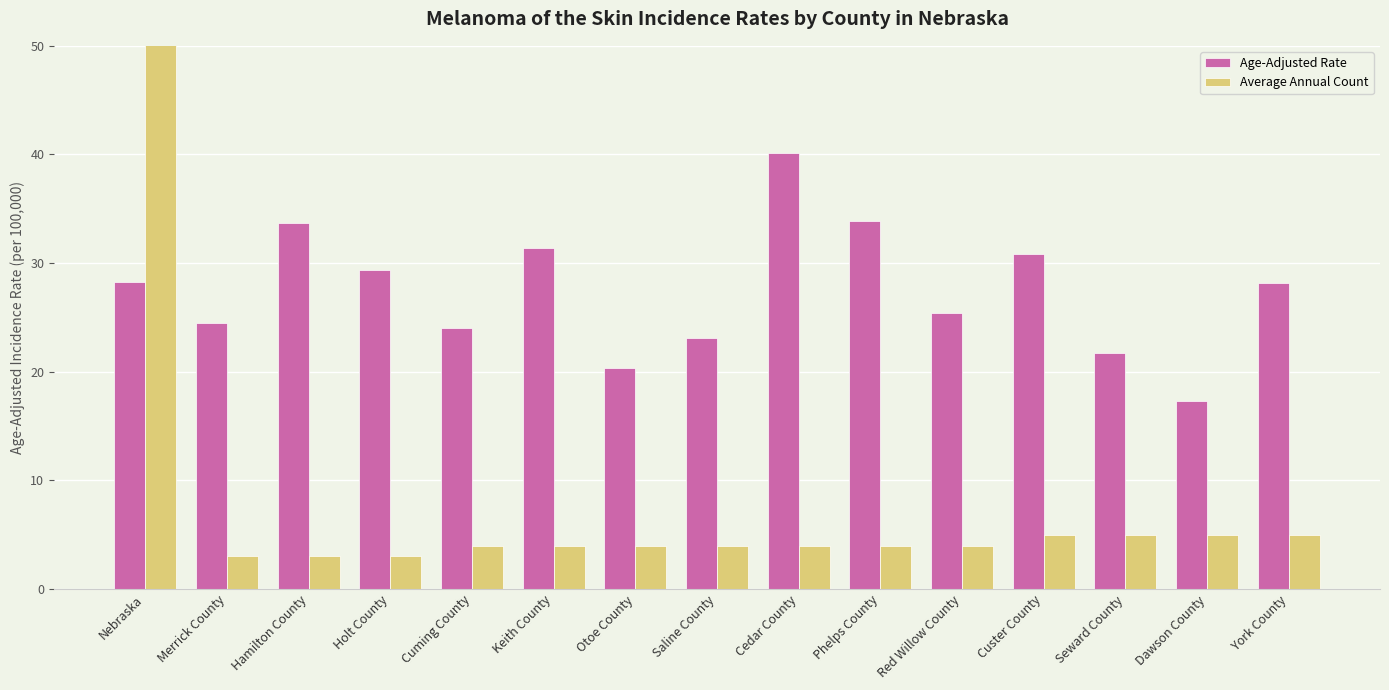

At which category does the chart reach its peak across all series?

Nebraska